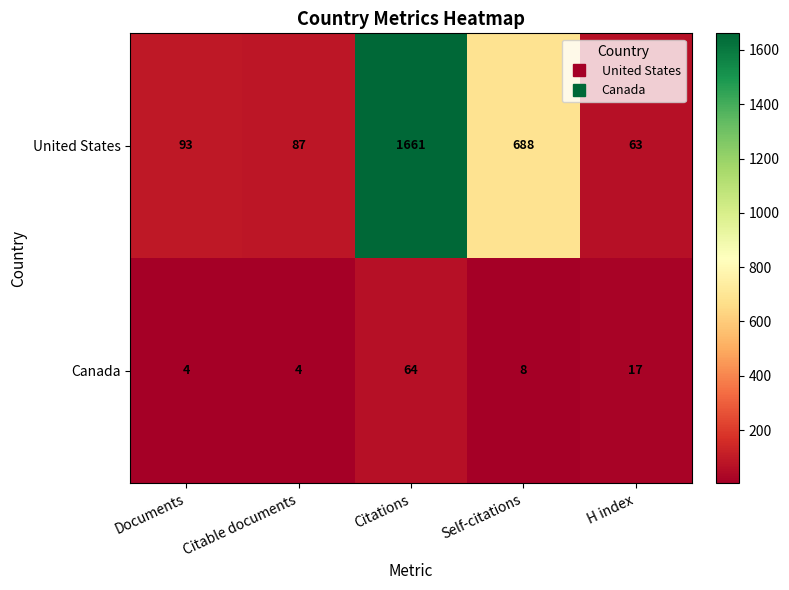

What is the difference between the United States values at Self-citations and Documents?

595